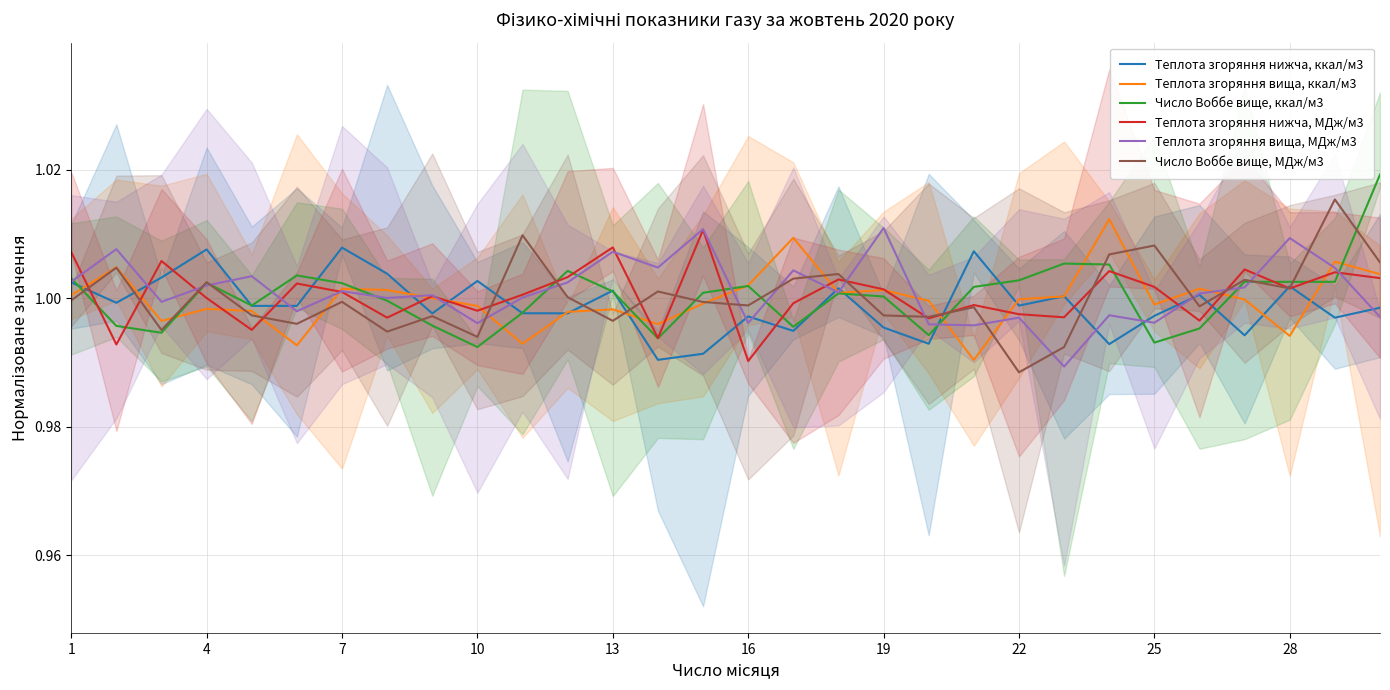

True or false: Теплота згоряння нижча, МДж/м3 has more than 2 interior local peaks.

True